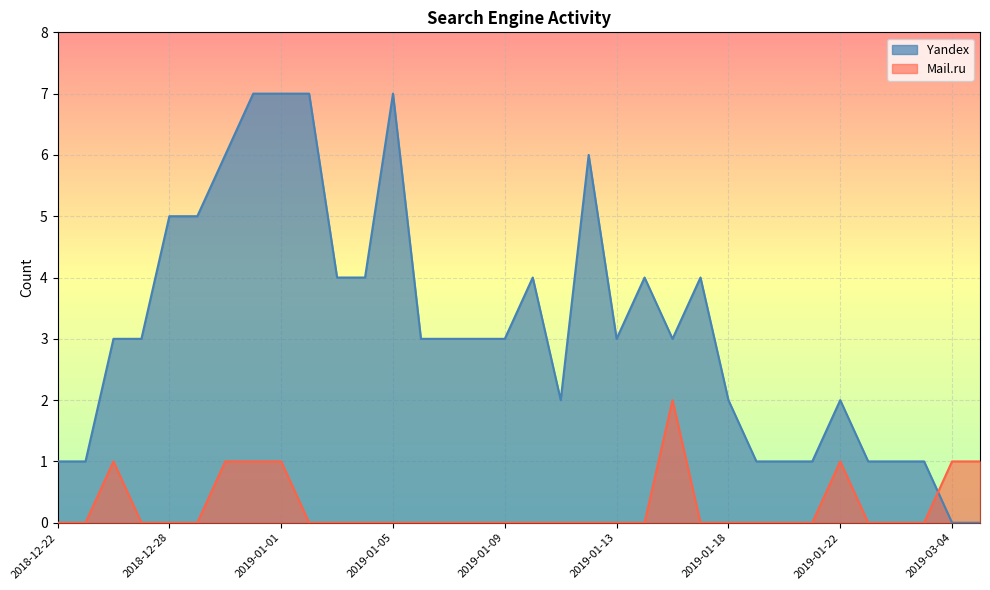

Where is Mail.ru nearest to the value 1?

2018-12-26